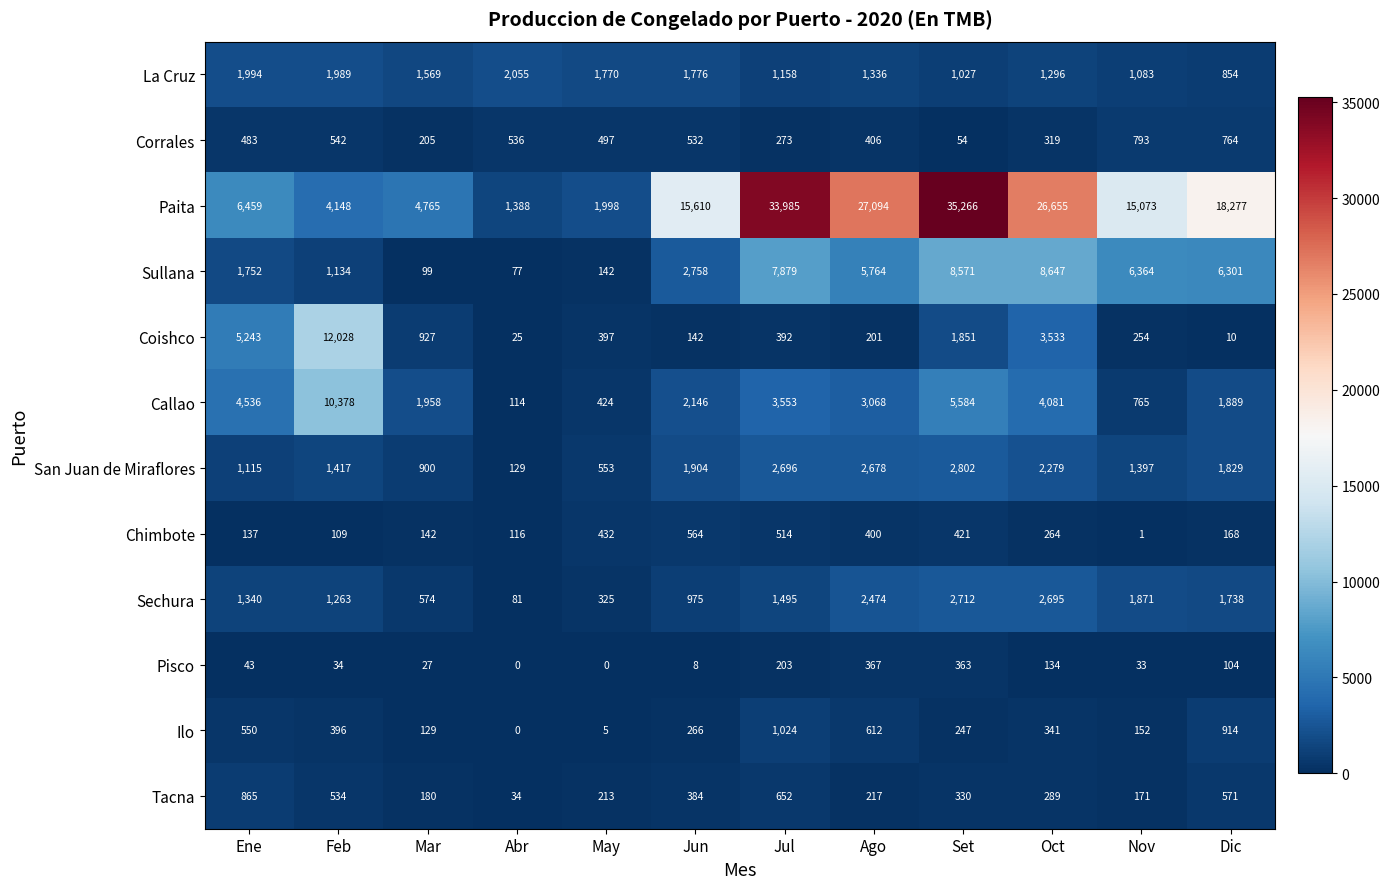

What is the difference between the second highest and minimum values in the Pisco series?

363